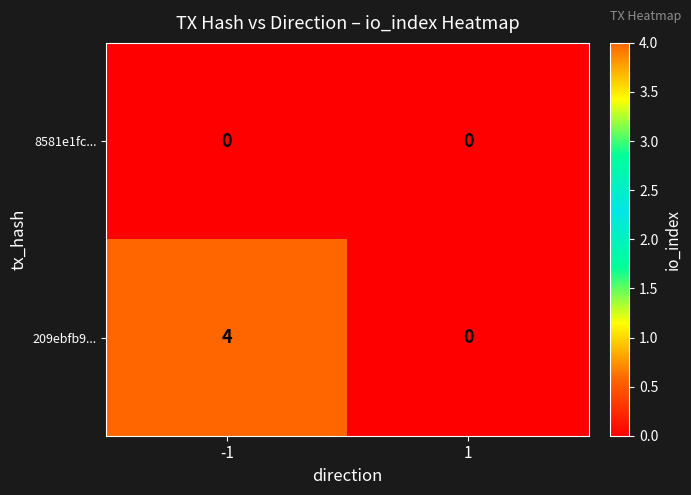

Rank the series at -1 from lowest to highest value.

8581e1fc..., 209ebfb9...